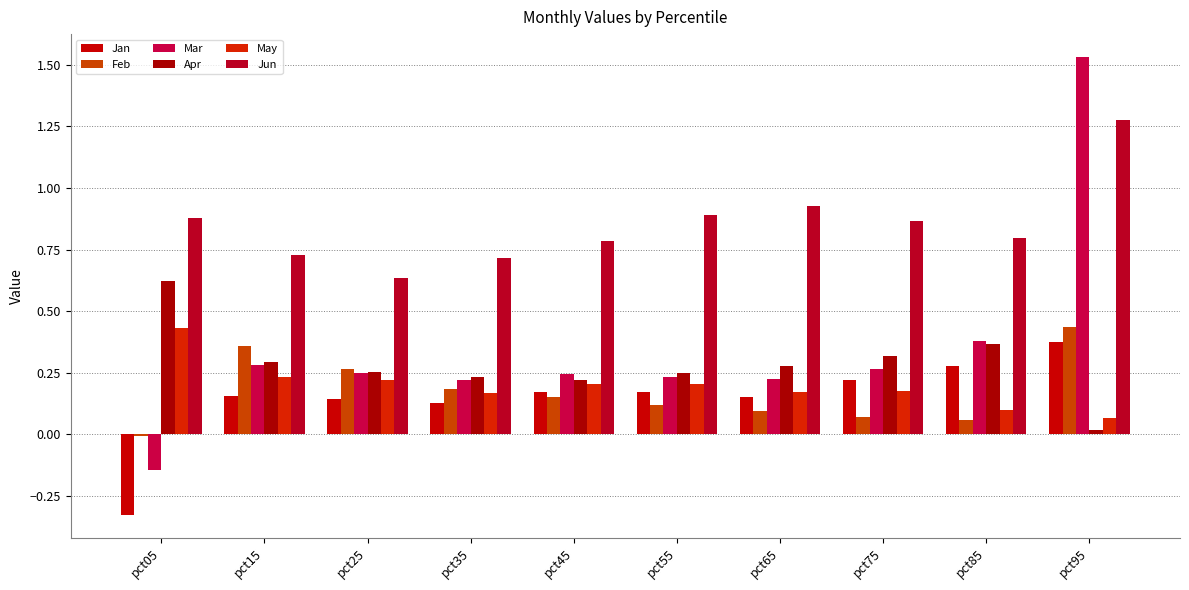

What is the value of the Apr bar at the 6th from the left?

0.2